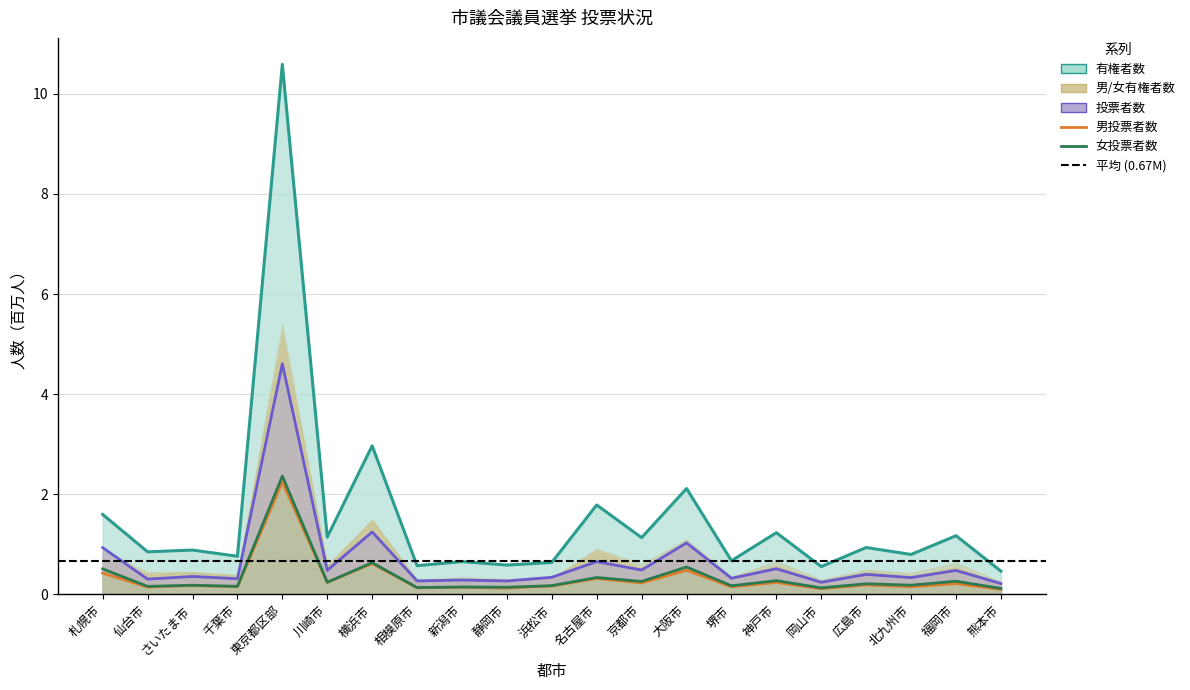

Is the value of 男有権者数 at 東京都区部 greater than the value of 女有権者数 at 札幌市?

Yes